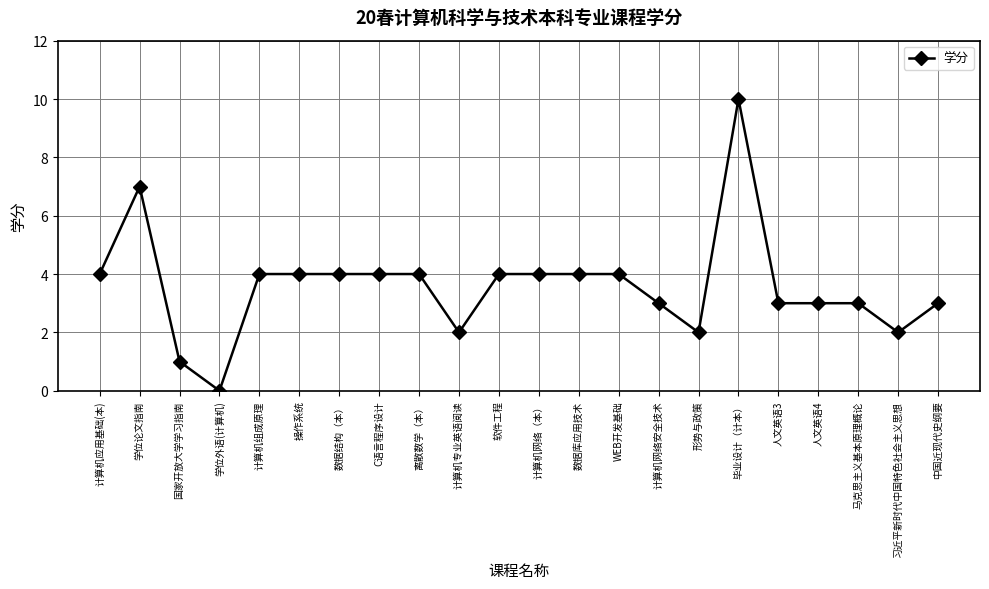

What is the maximum value shown in the chart?

10